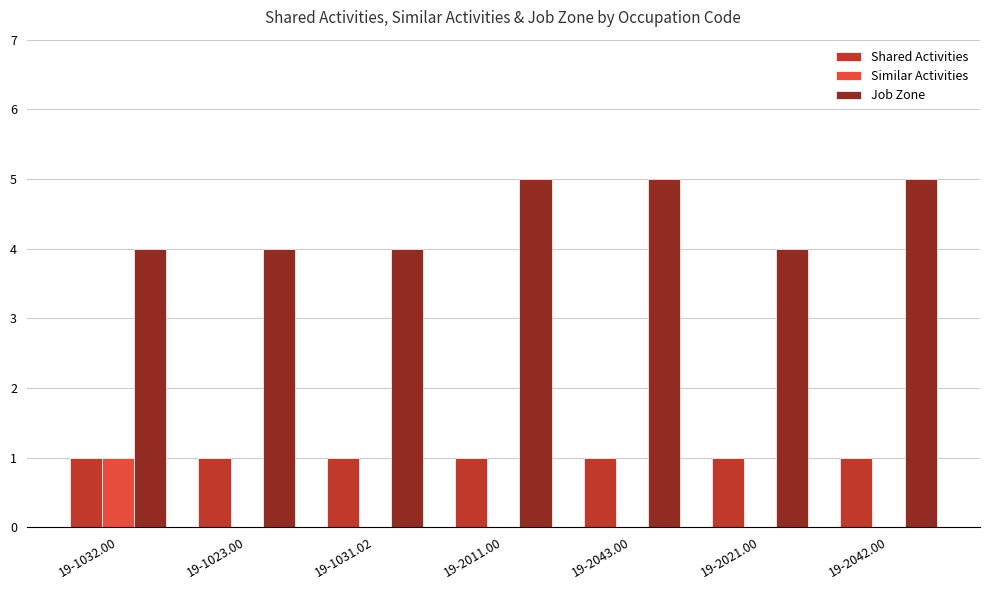

Which series has the largest total across all categories?

Job Zone